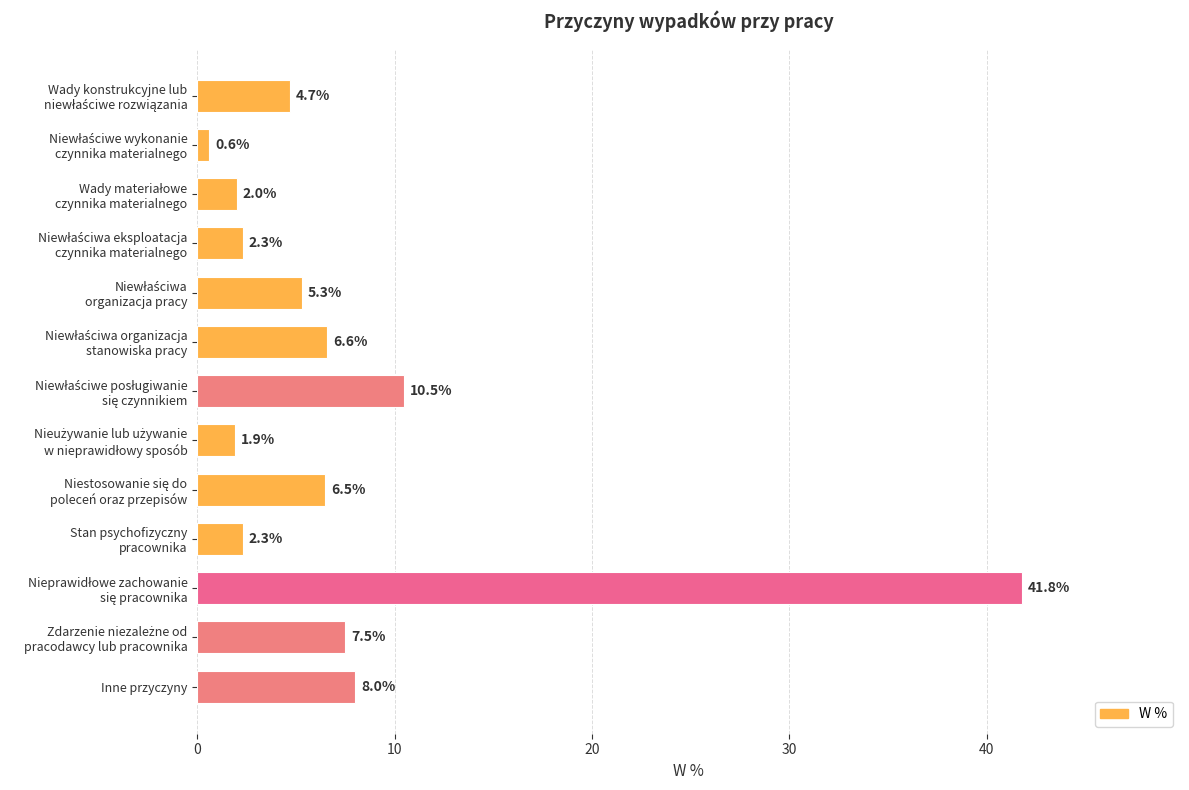

Reading top to bottom, transcribe all the data shown in this chart.

4.7	0.6	2.0	2.3	5.3	6.6	10.5	1.9	6.5	2.3	41.8	7.5	8.0